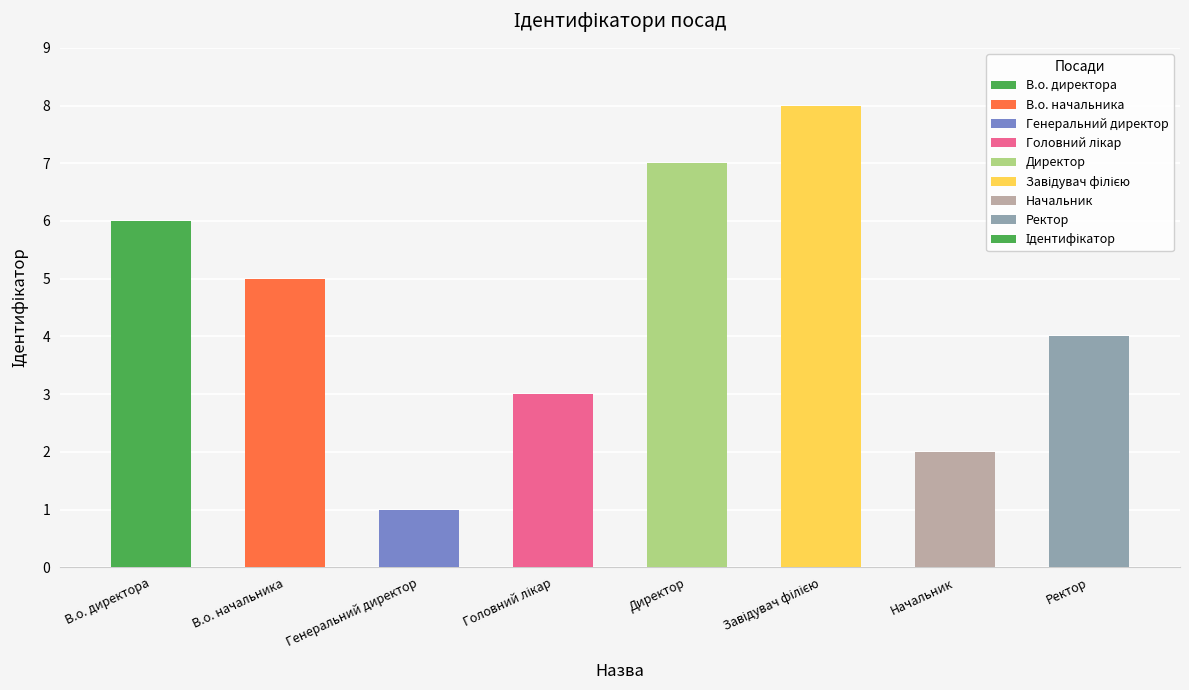

Is it true that the value at В.о. директора is 1?

False